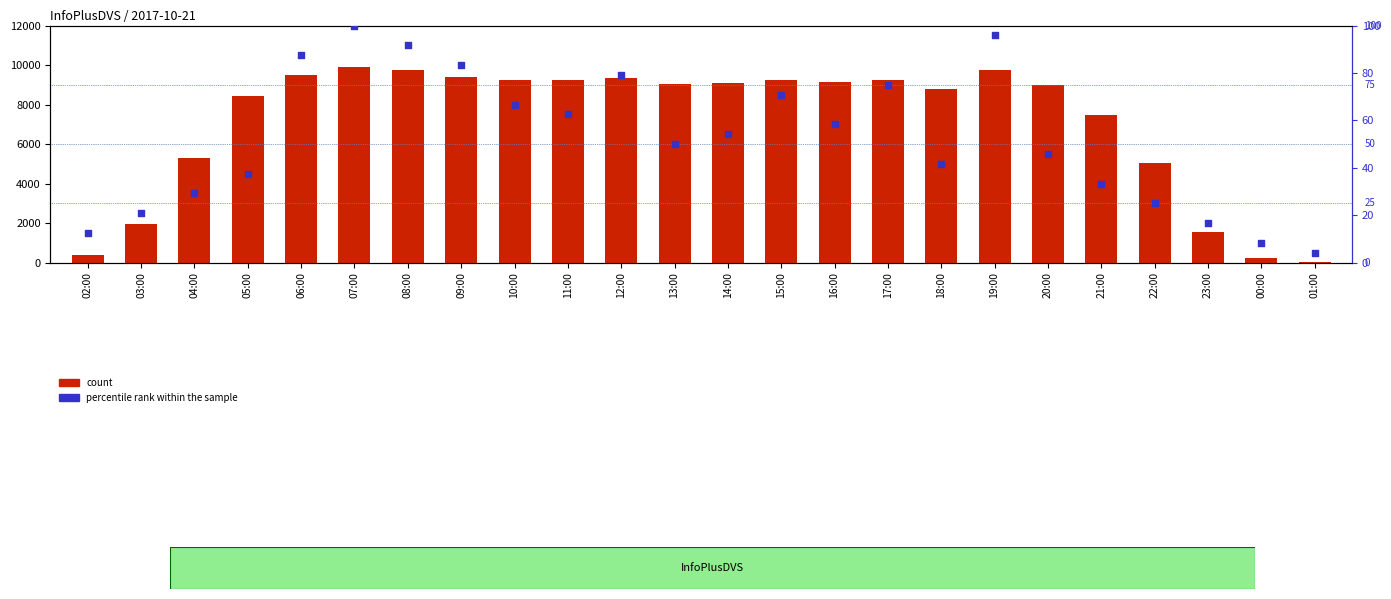

What is the total value across all series at 23:00?

1560.7